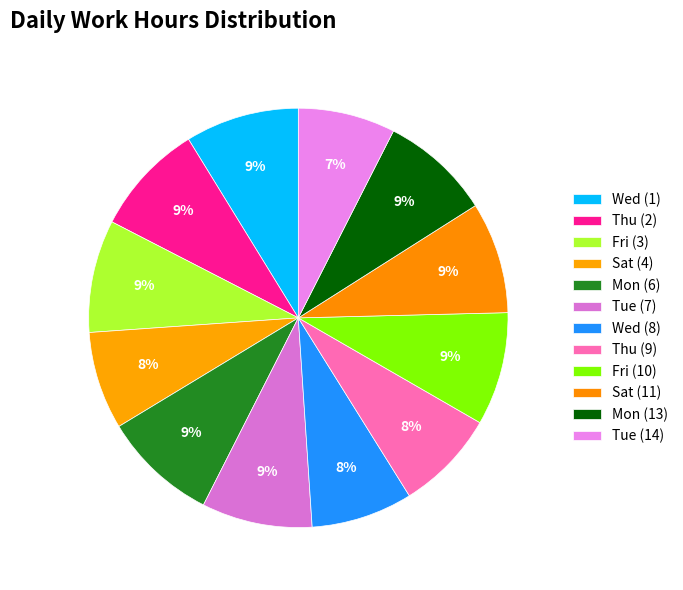

What is the smallest slice in the pie chart?

Tue (14)